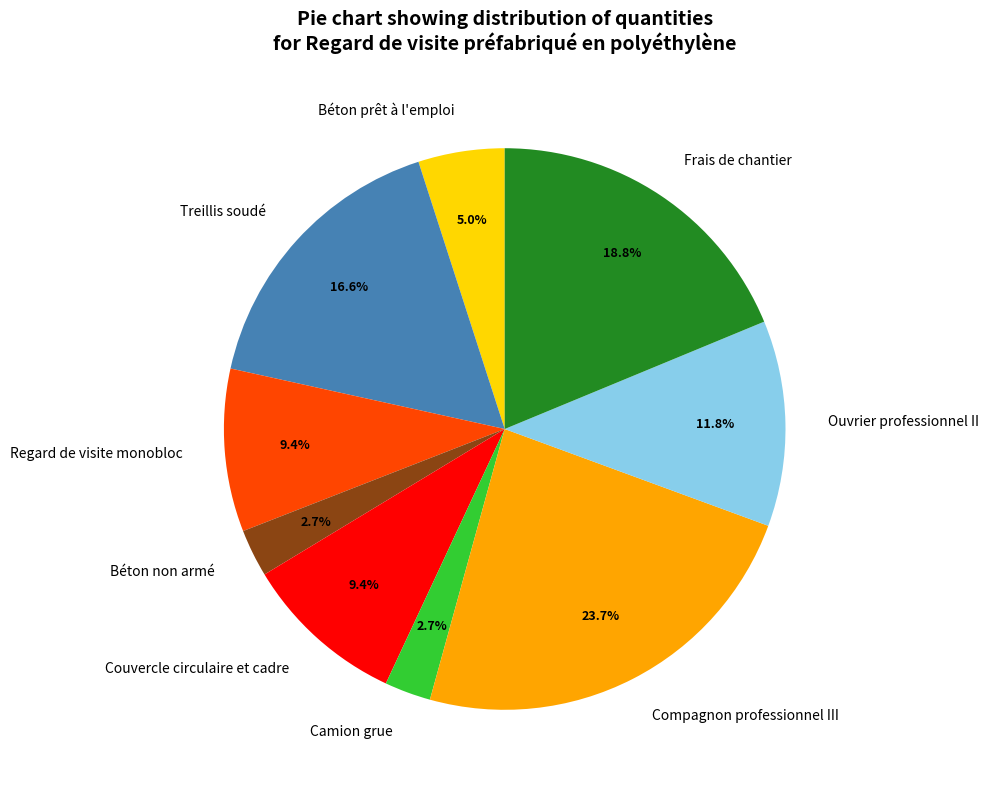

To the nearest percent, what is the difference between the largest and smallest slice percentages?

21%